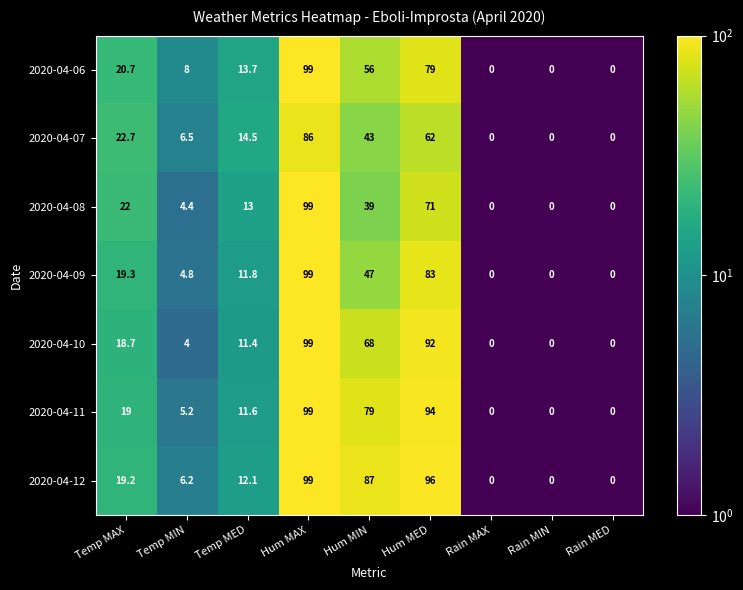

How many distinct data groups are displayed?

7